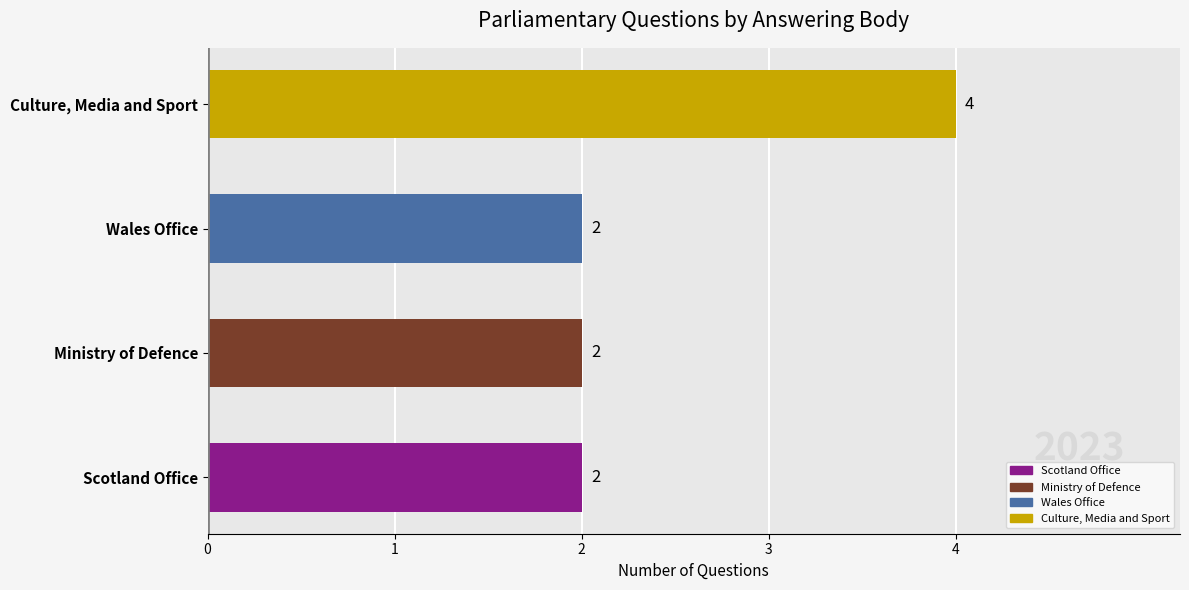

What is the sum of all values?

10